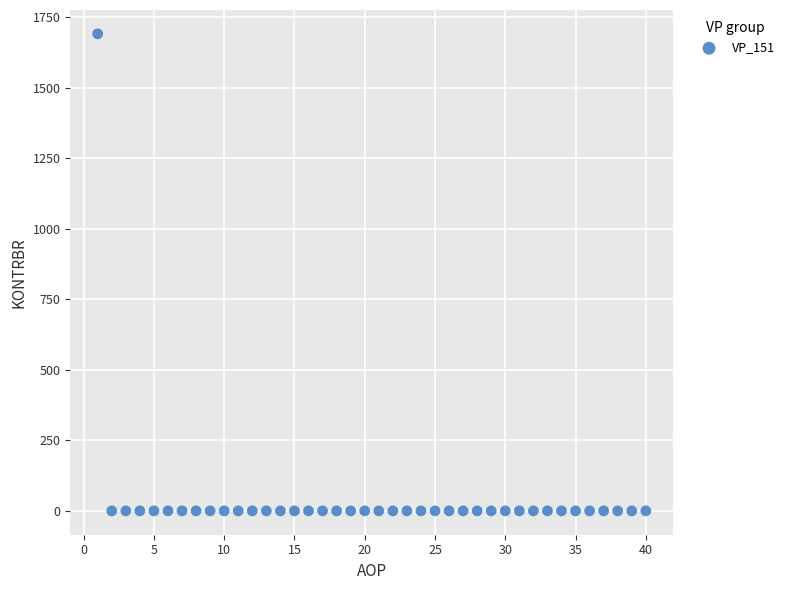

What is the range of X values (max minus min)?

39.0